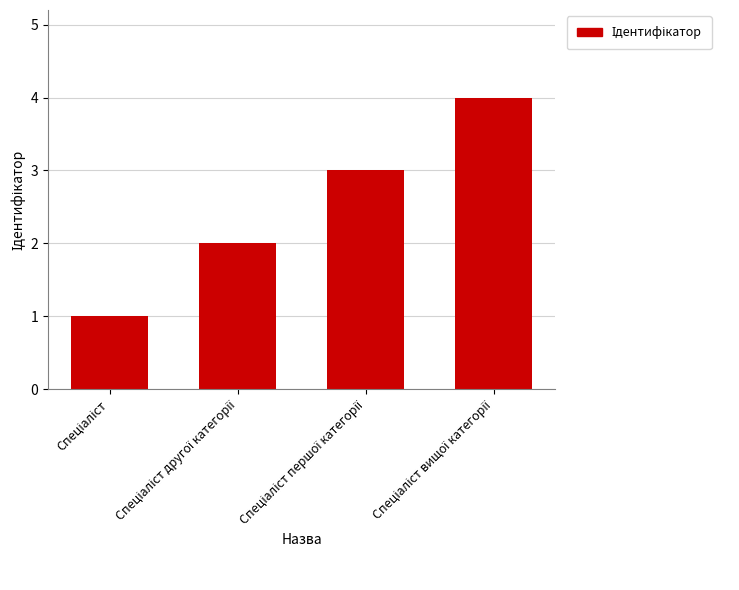

What is the sum of all values?

10